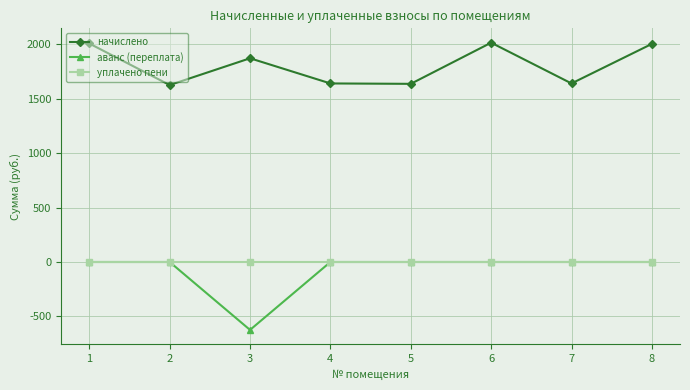

True or false: начислено and аванс (переплата) intersect in this chart.

False